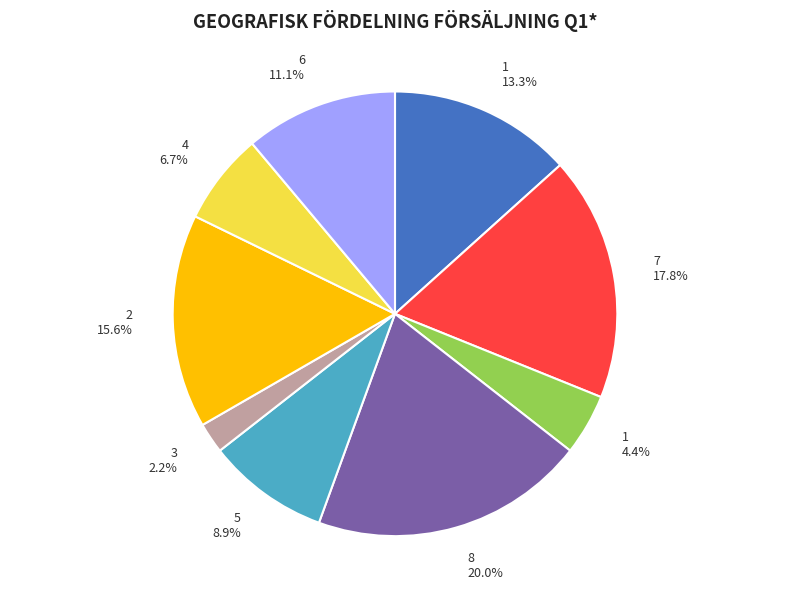

Is there a majority slice in this chart?

No